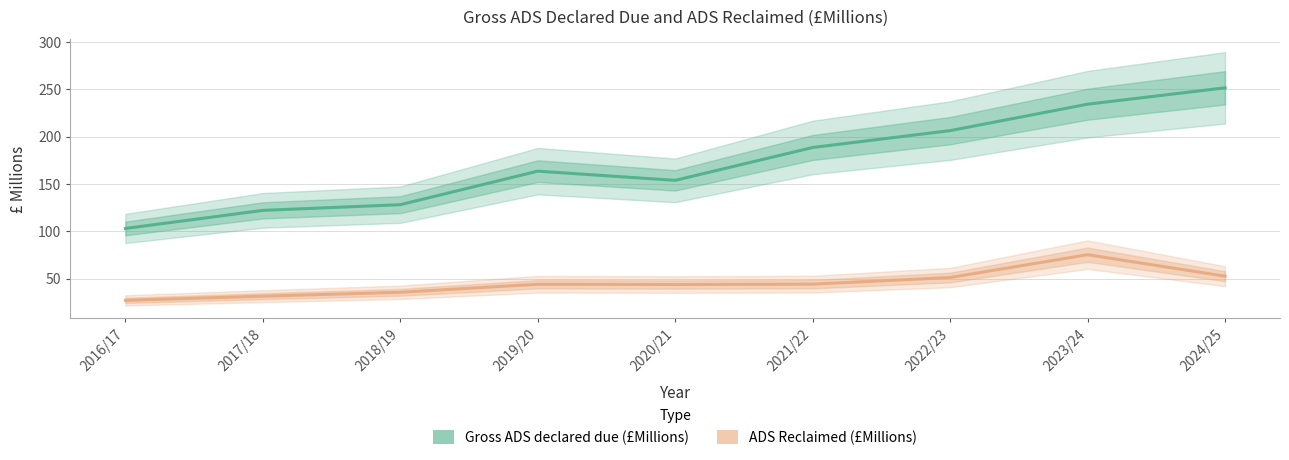

Rank the series at 2021/22 from lowest to highest value.

ADS Reclaimed (£Millions), Gross ADS declared due (£Millions)